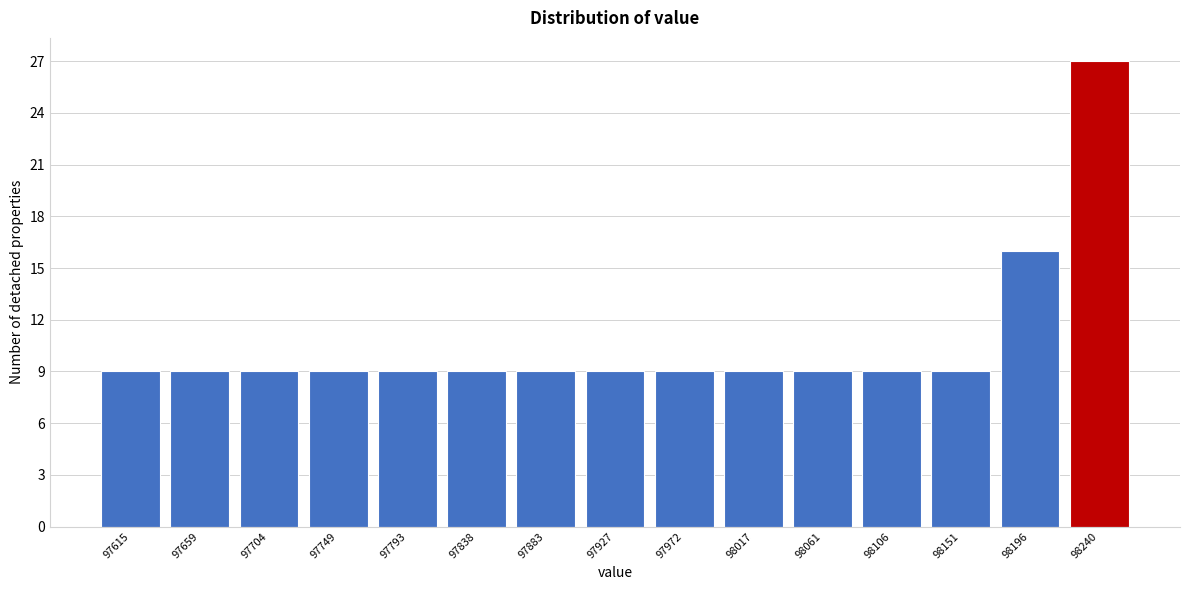

Reading left to right, list all the values displayed in this chart.

9	9	9	9	9	9	9	9	9	9	9	9	9	16	27